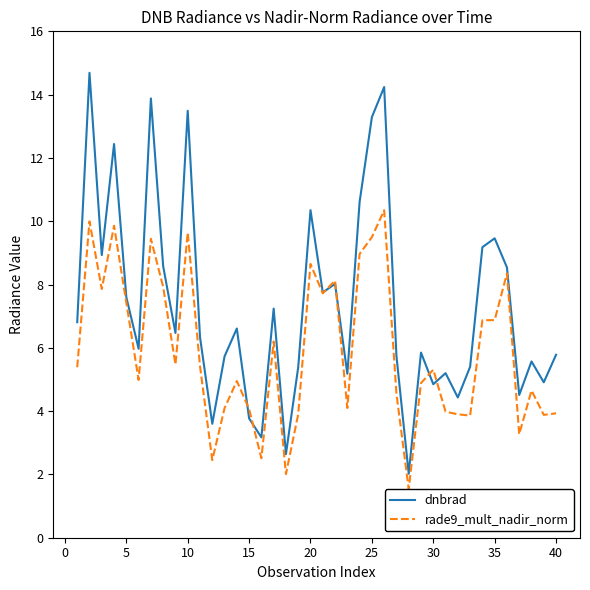

Rank the series by their average value, from highest to lowest.

dnbrad, rade9_mult_nadir_norm